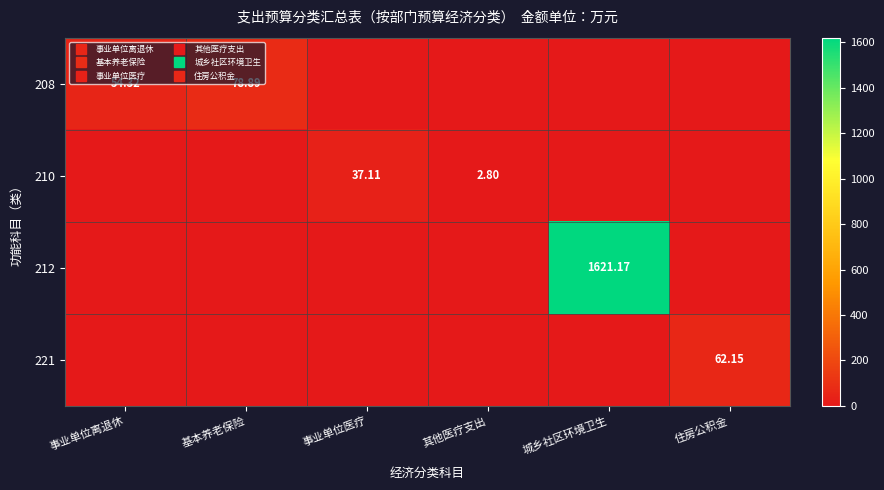

What is the difference between the 208 values at 其他医疗支出 and 基本养老保险?

78.9